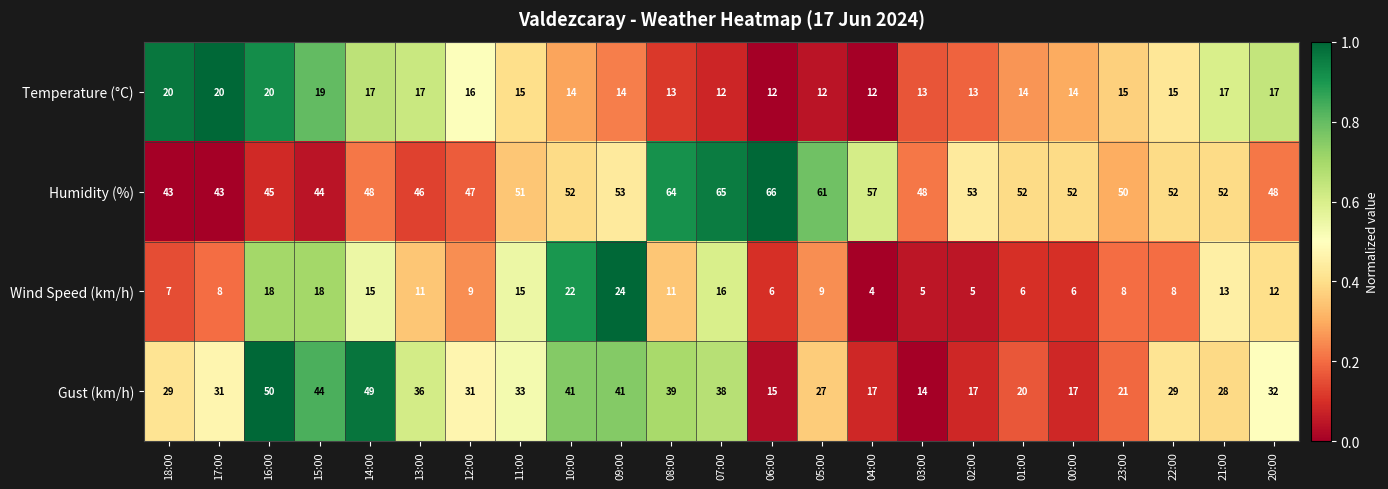

What is the total value across all series at 05:00?

109